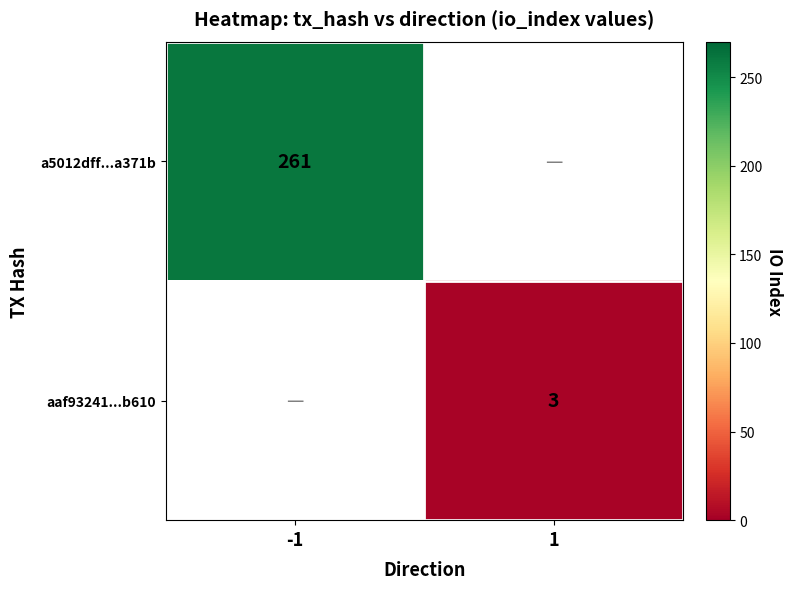

The aaf93241...b610 series shows 3 at 1. True or false?

True